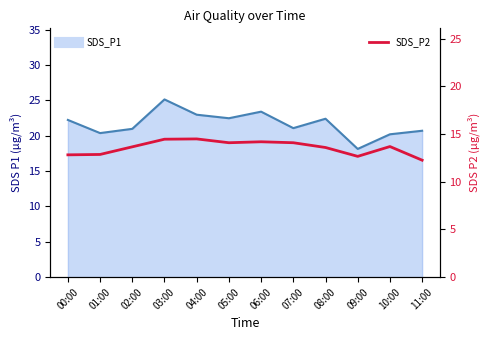

True or false: SDS_P1 line and SDS_P2 intersect in this chart.

False